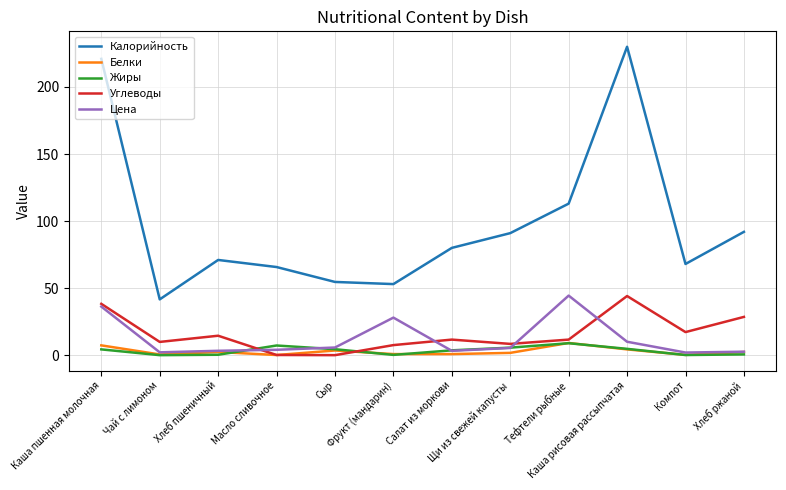

Which series has the largest range (max minus min)?

Калорийность